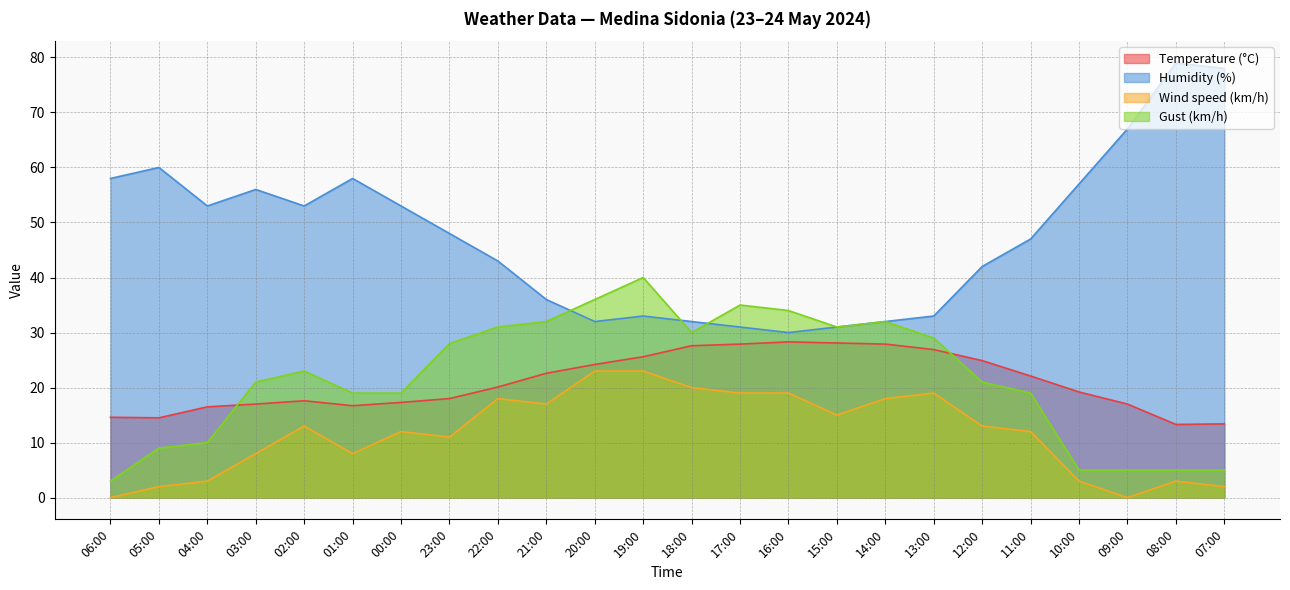

True or false: Wind speed (km/h) has more than 2 interior local peaks.

True